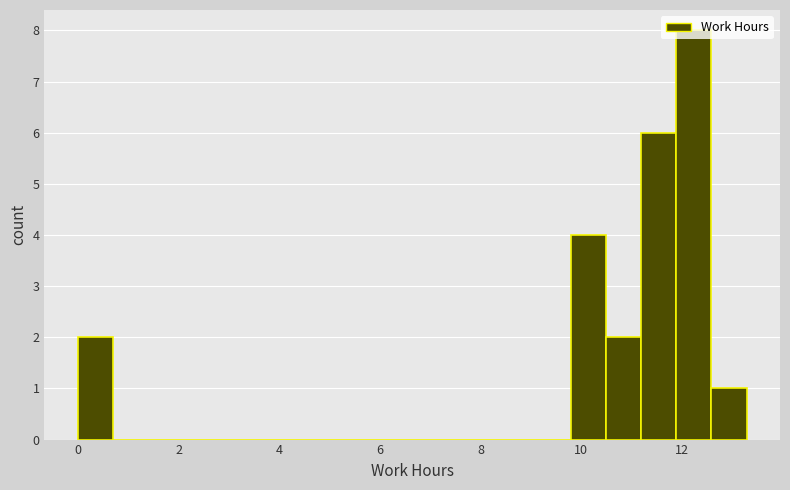

Read against the x-axis, roughly where is the centre of the tallest bar?

12.2